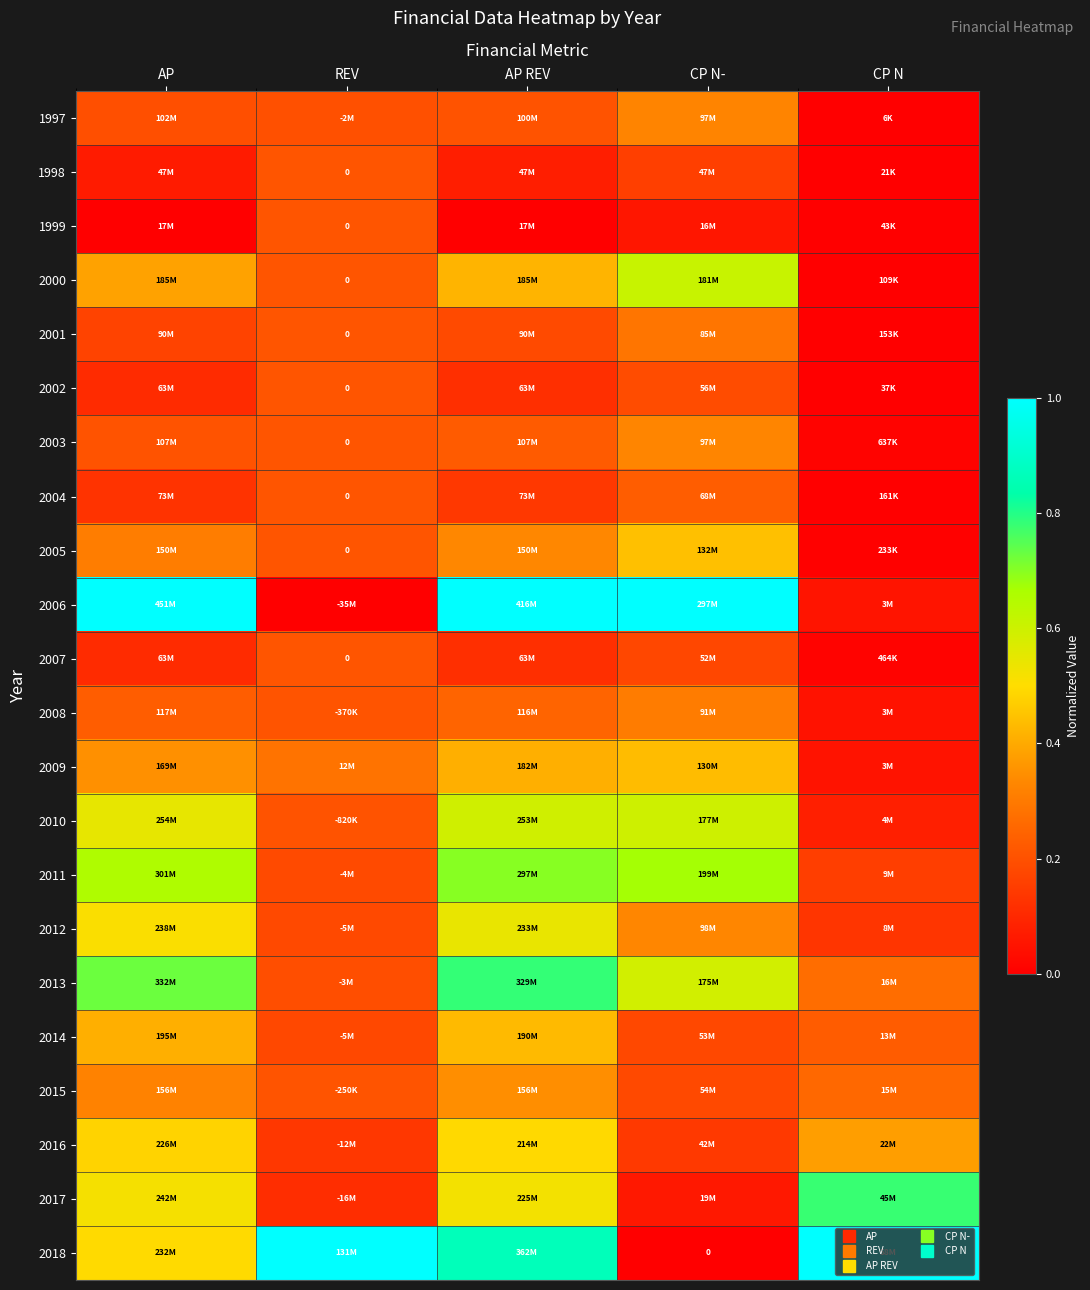

Rank the series at CP N- from lowest to highest value.

2018, 1999, 2017, 2016, 1998, 2007, 2014, 2015, 2002, 2004, 2001, 2008, 1997, 2003, 2012, 2009, 2005, 2013, 2010, 2000, 2011, 2006